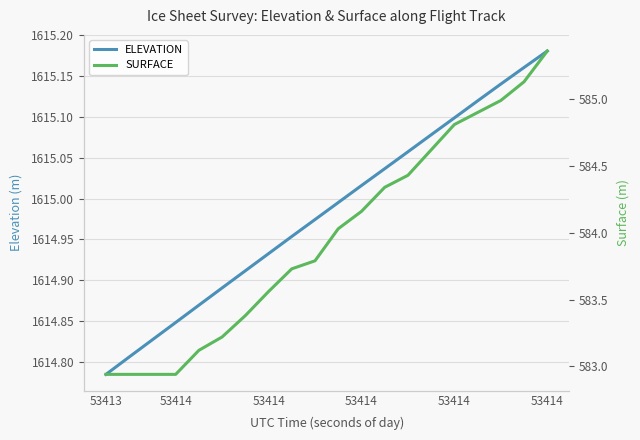

What is the average value of the ELEVATION series?

1615.0